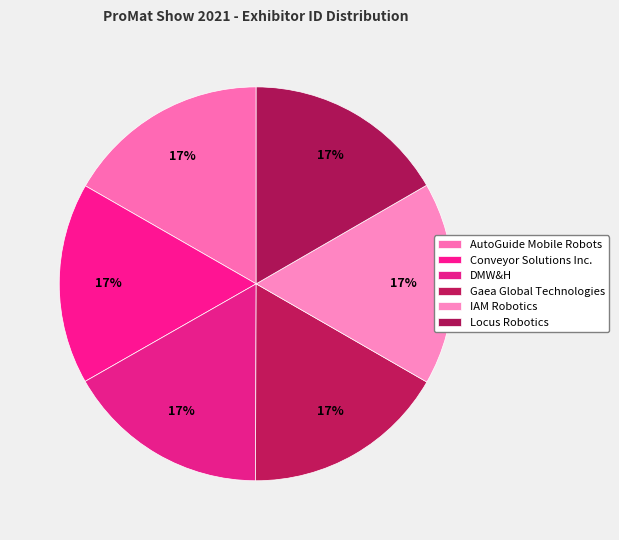

Count the number of slices in the pie.

6